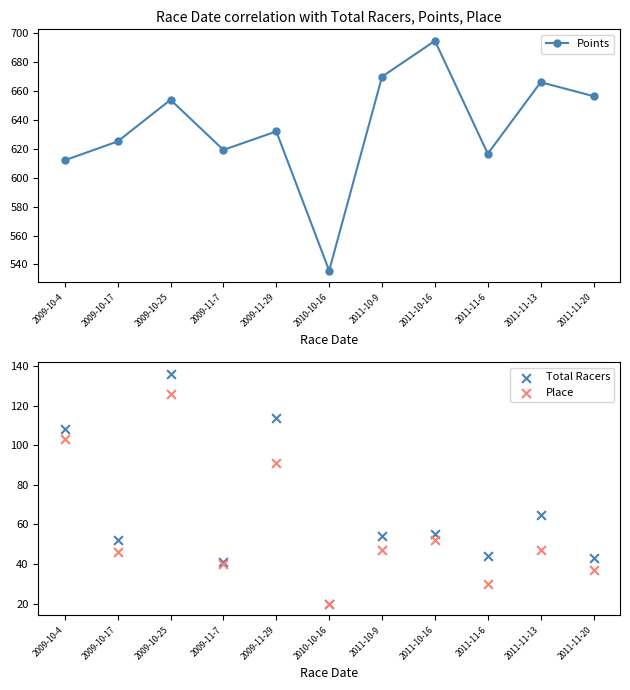

What is the total value across all series at 2009-10-4?

823.0